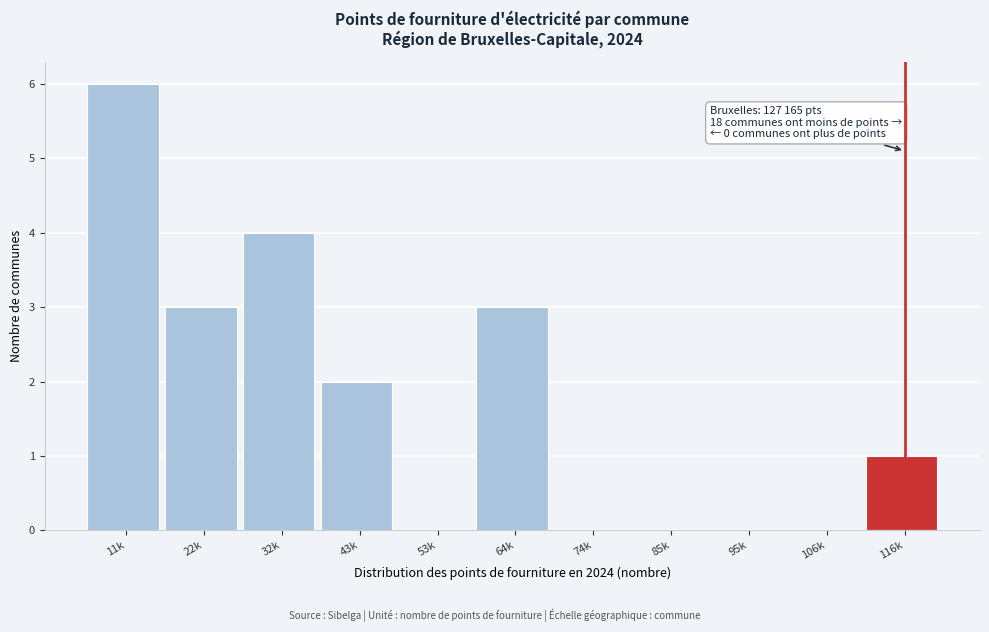

Reading right to left, transcribe all the data shown in this chart.

116k=1	106k=0	95k=0	85k=0	74k=0	64k=3	53k=0	43k=2	32k=4	22k=3	11k=6